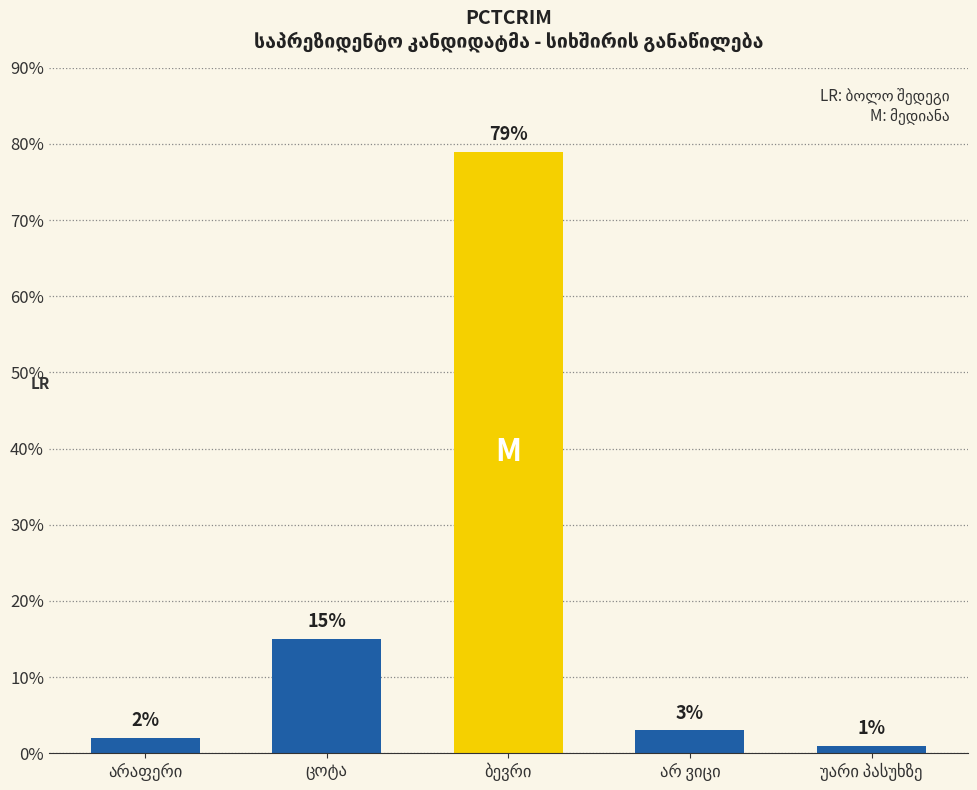

What is the greatest value displayed?

79